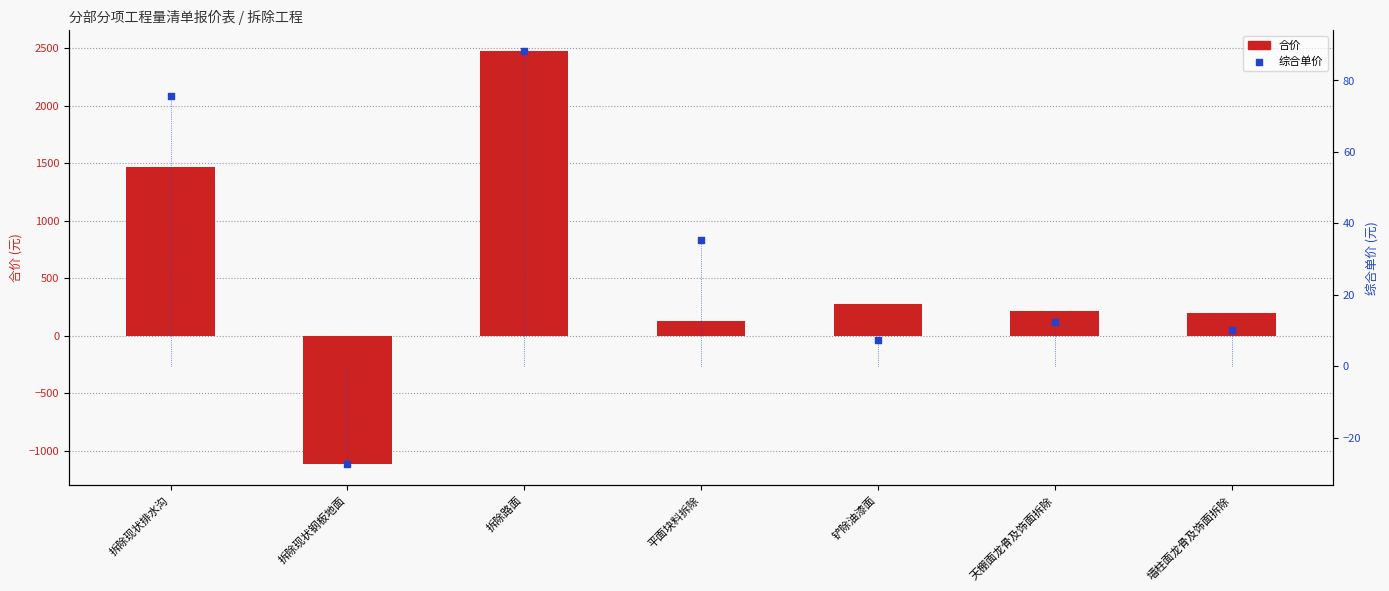

At which category is the sum across all series the highest?

拆除路面